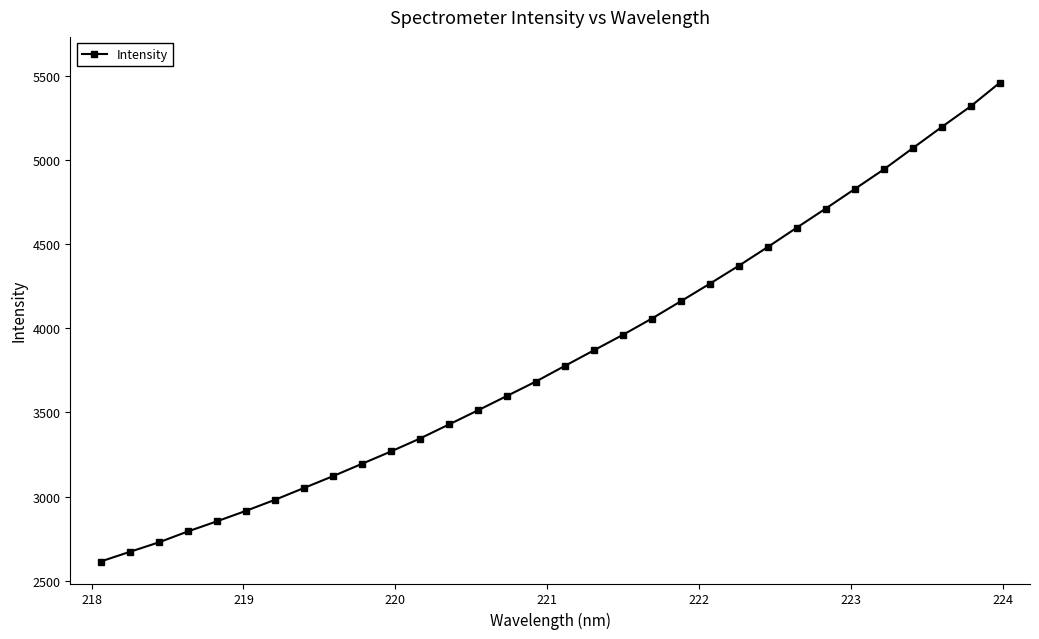

Does the chart have visible grid lines?

No